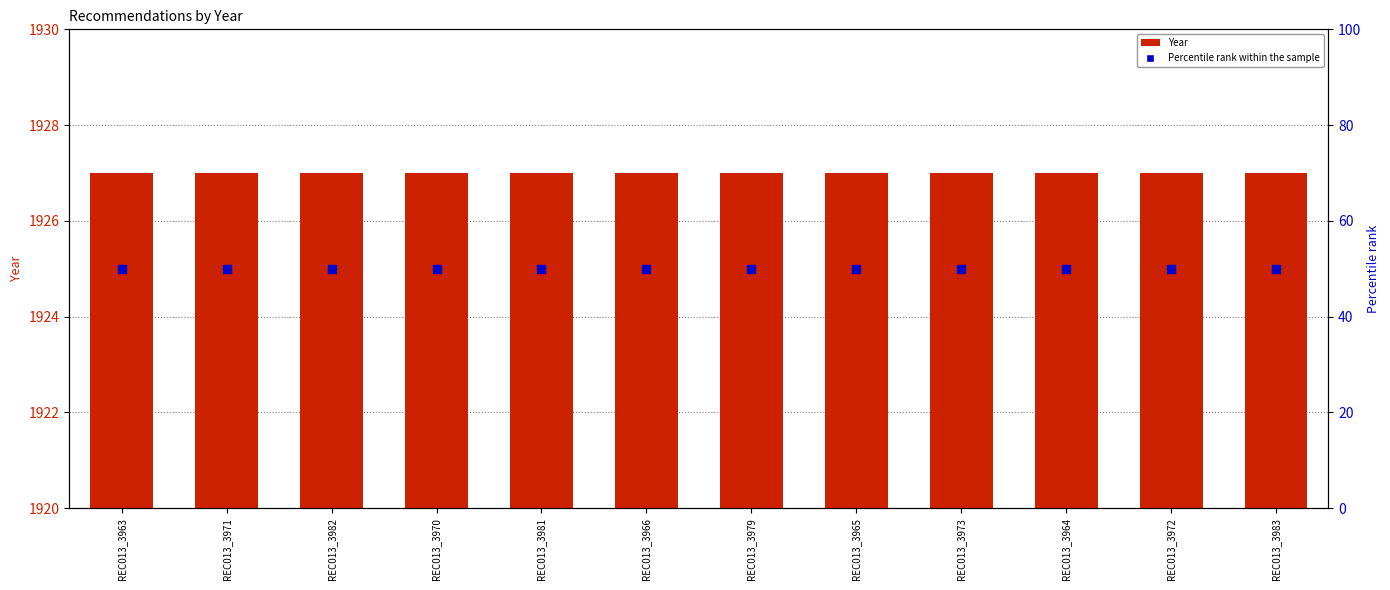

Which series reaches the minimum Y coordinate?

Percentile rank